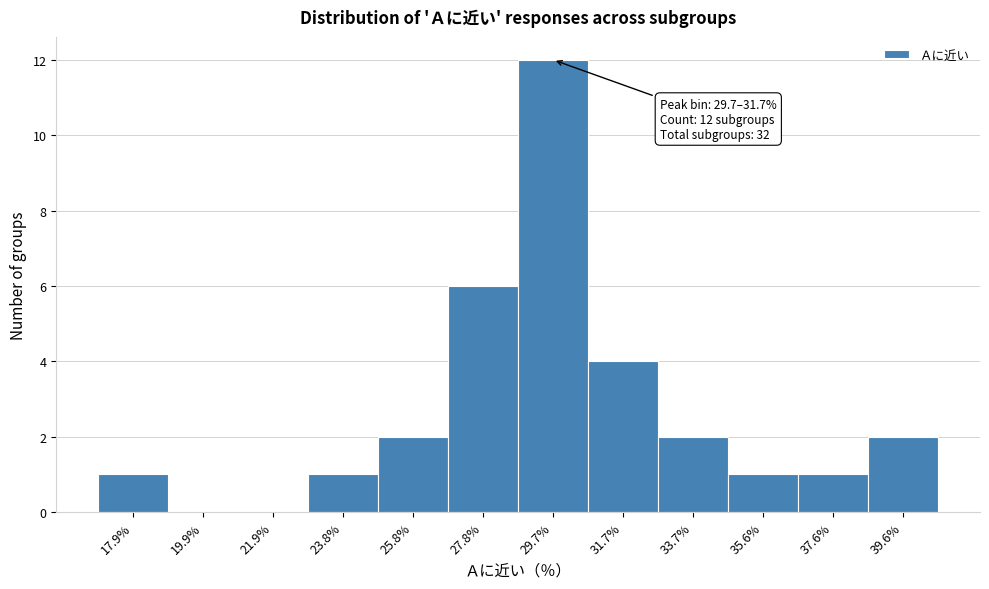

Reading left to right, what are all the values shown in this chart?

17.9%=1	19.9%=0	21.9%=0	23.8%=1	25.8%=2	27.8%=6	29.7%=12	31.7%=4	33.7%=2	35.6%=1	37.6%=1	39.6%=2